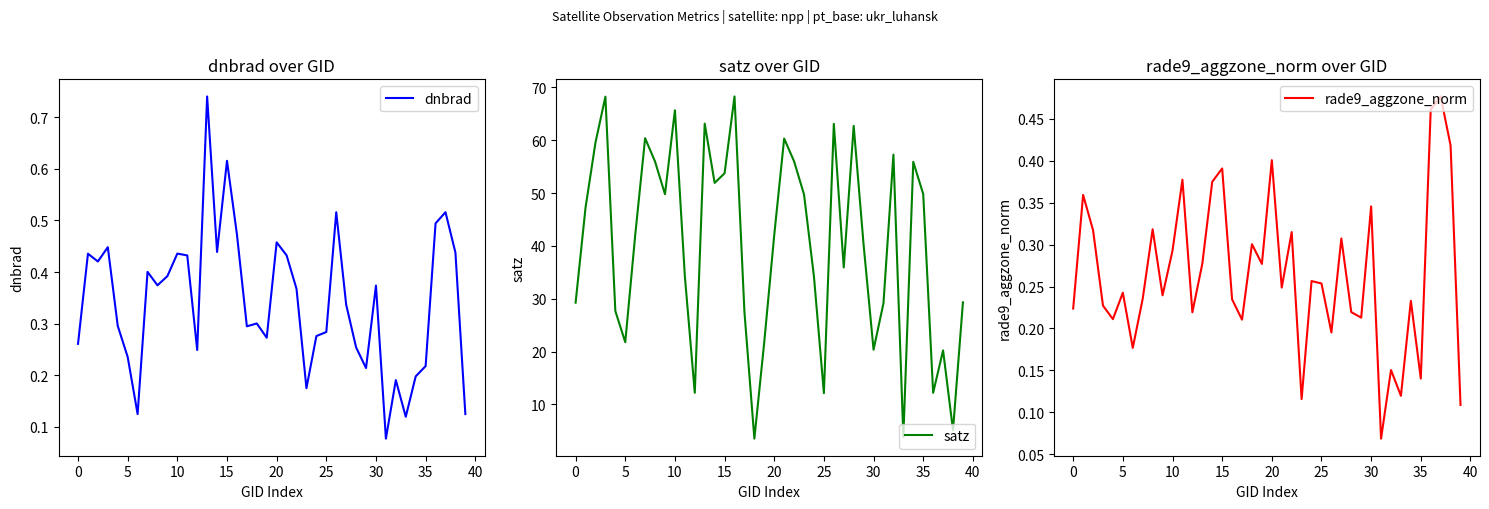

The value of rade9_aggzone_norm at 39 is 0.1. True or false?

True